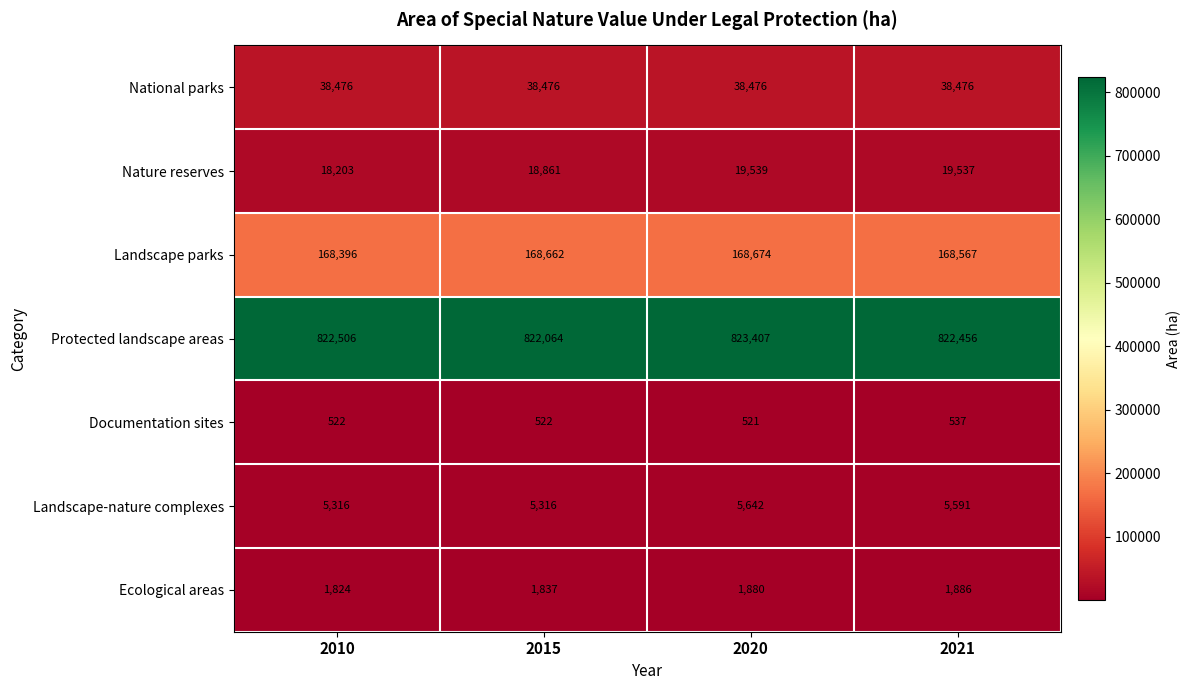

What is the approximate value of National parks at 2010?

38476